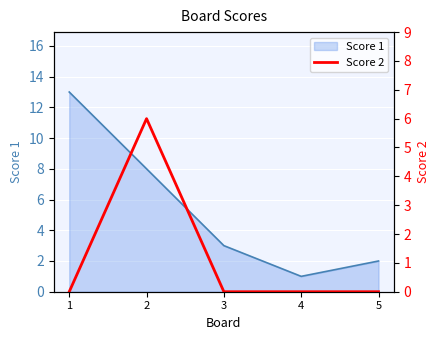

At which category does the chart reach its peak across all series?

2